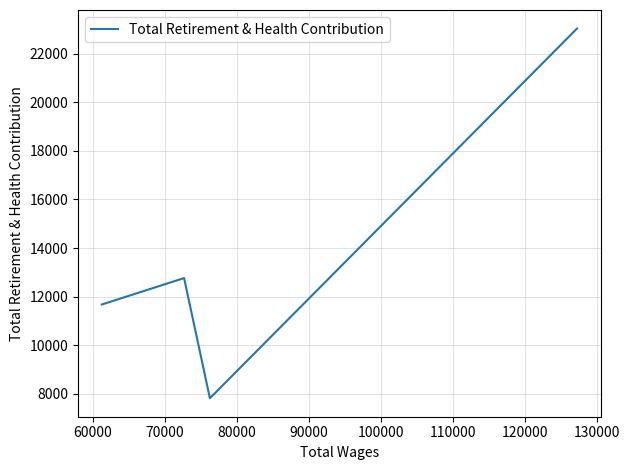

How many data points are above 12763?

1